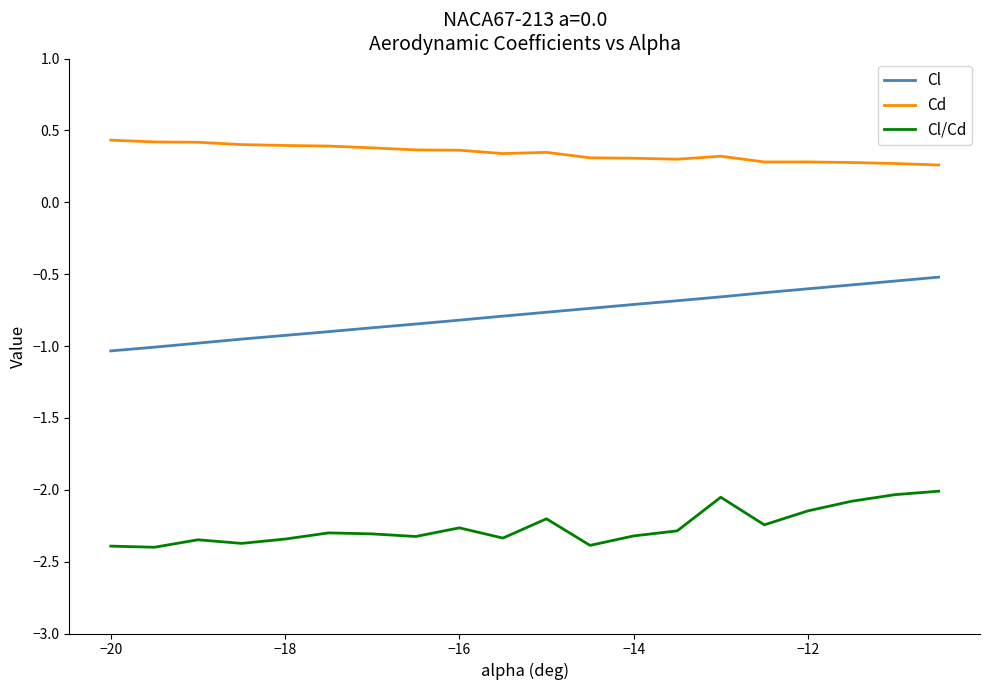

Which series has the largest total across all categories?

Cd